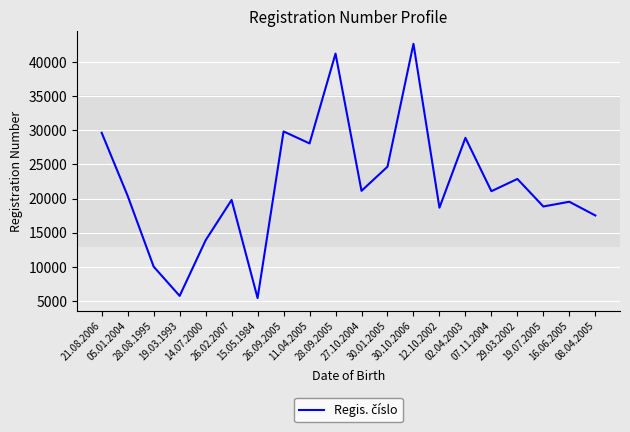

At which category does the chart reach its peak across all series?

30.10.2006